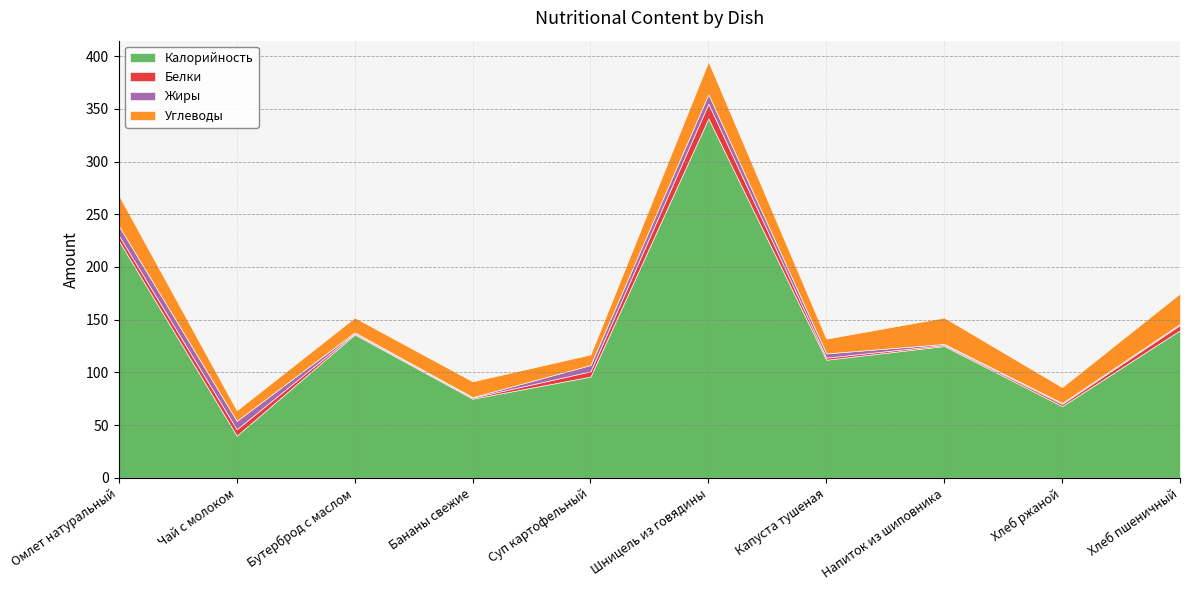

How many interior local valleys does the Углеводы series have?

4